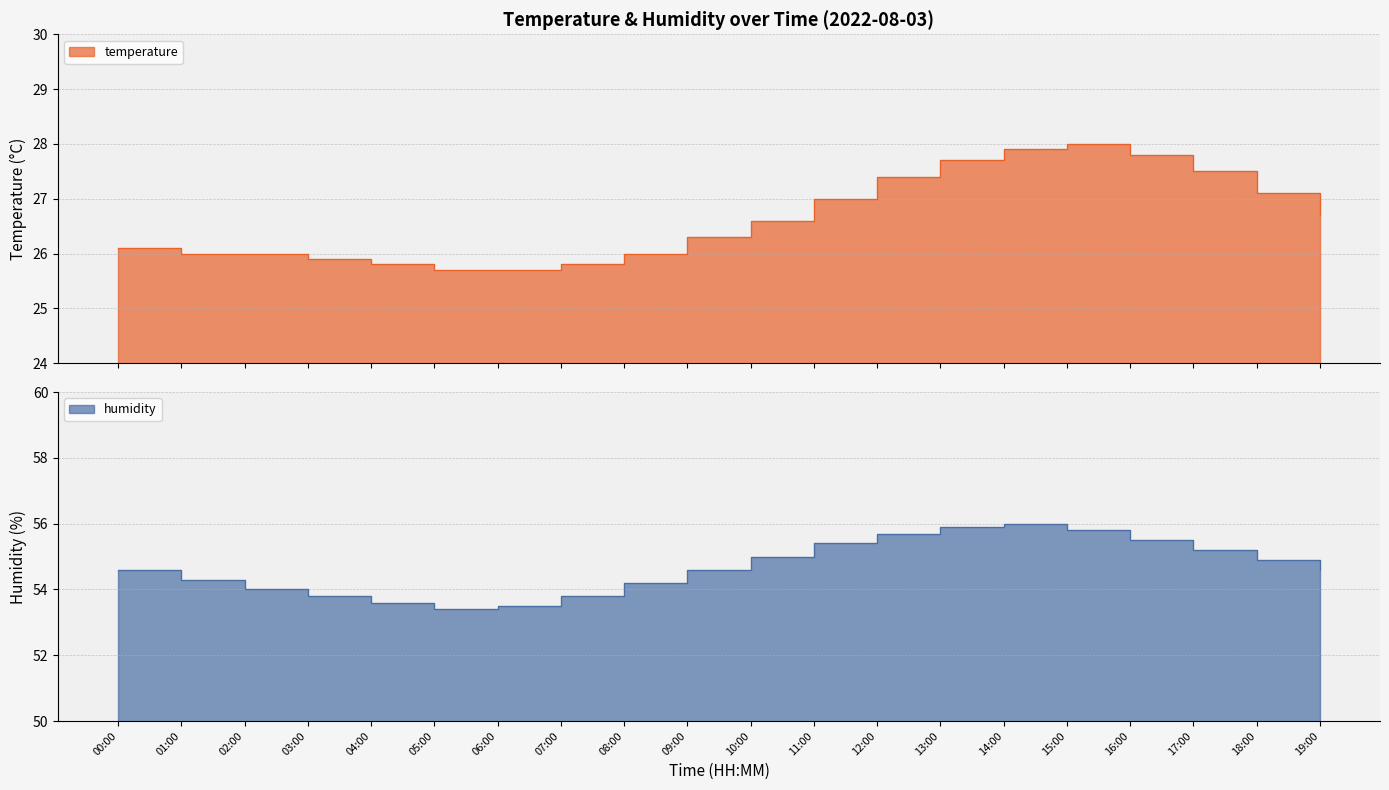

What is the highest value of the humidity series?

56.0